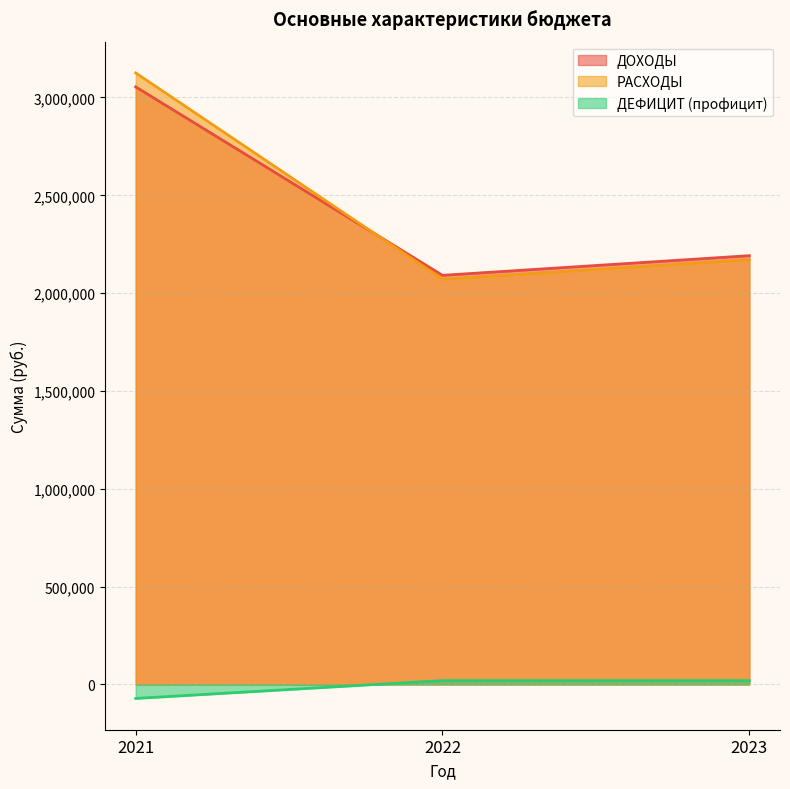

What is the value of the ДЕФИЦИТ (профицит) point at the 3rd from the left?

20000